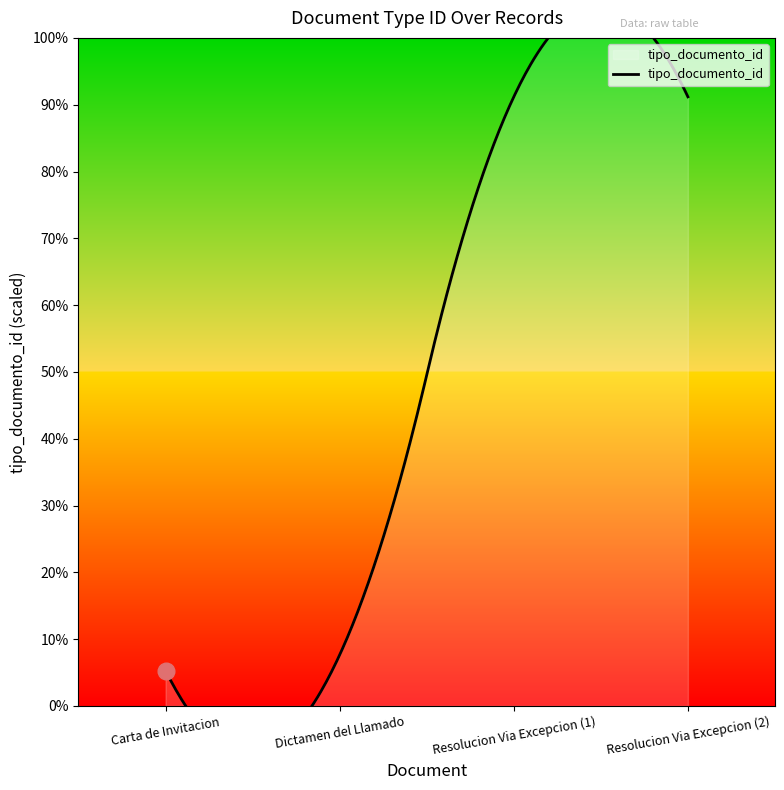

What is the sum of all values?

332